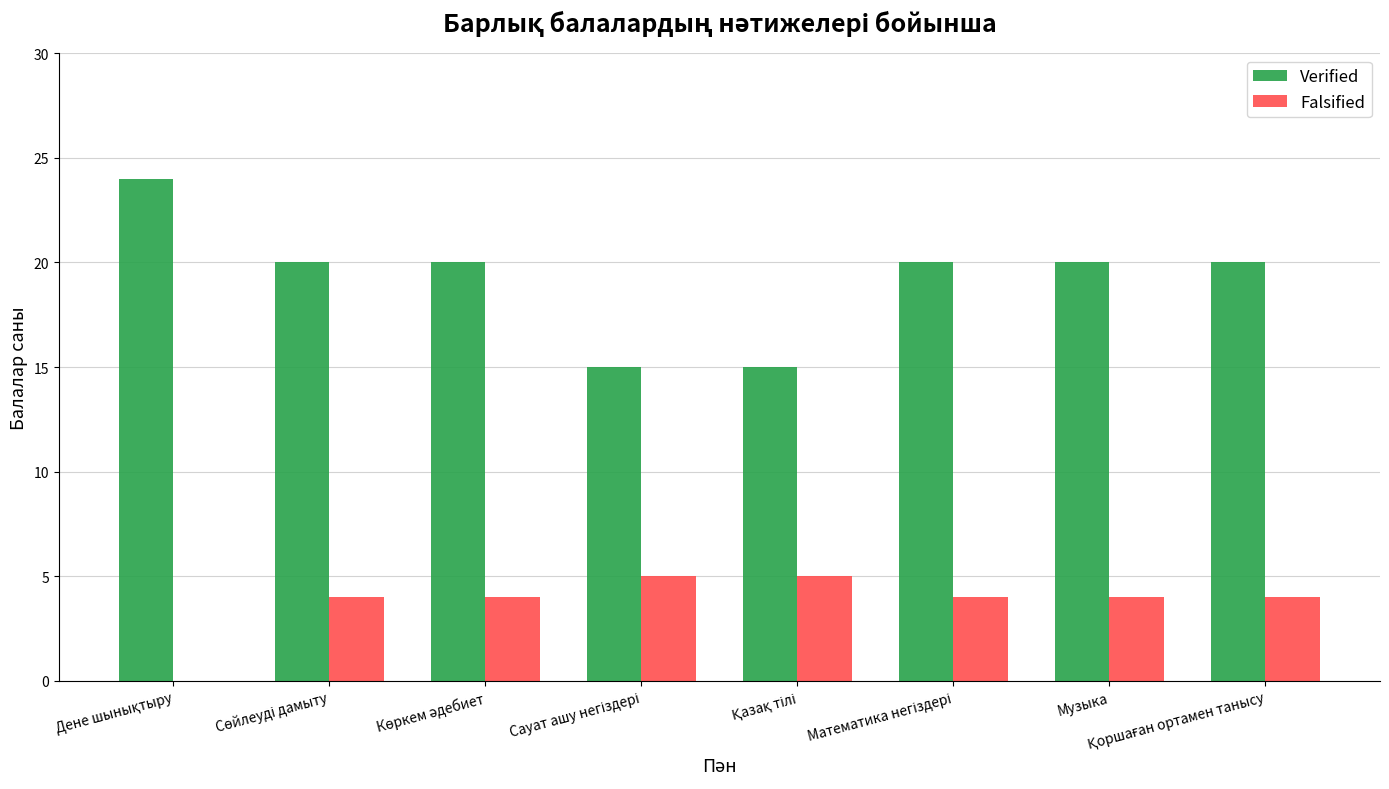

Reading right to left, transcribe all the data shown in this chart.

Verified: 20	20	20	15	15	20	20	24
Falsified: 4	4	4	5	5	4	4	0